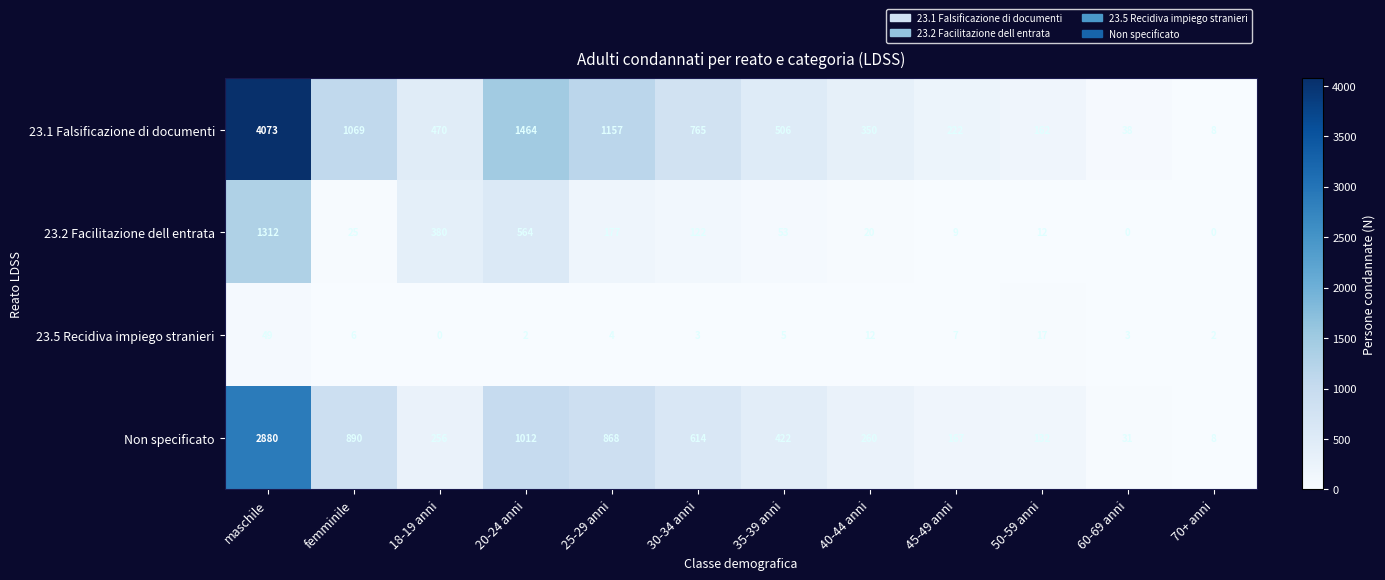

How many values in the 23.2 Facilitazione dell entrata series are below 53?

6